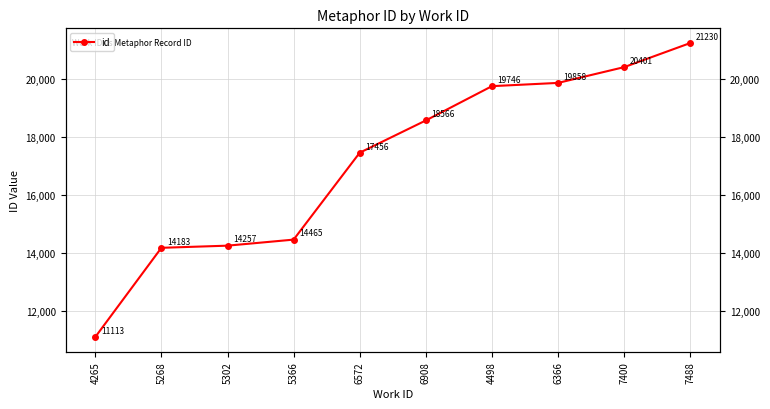

Rank the categories by value from highest to lowest.

7488, 7400, 6366, 4498, 6908, 6572, 5366, 5302, 5268, 4265